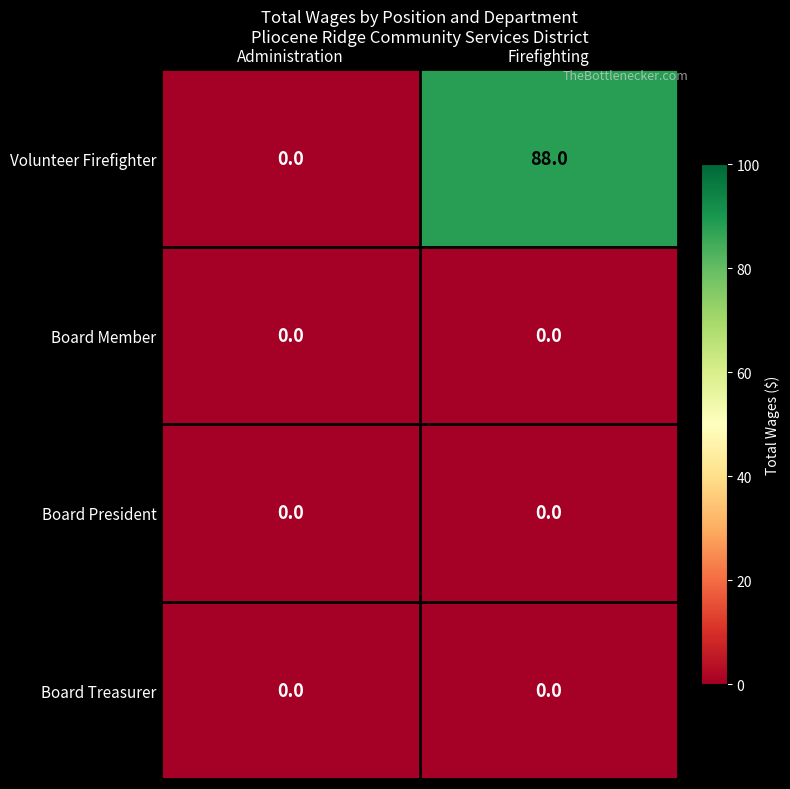

What is the greatest value displayed?

88